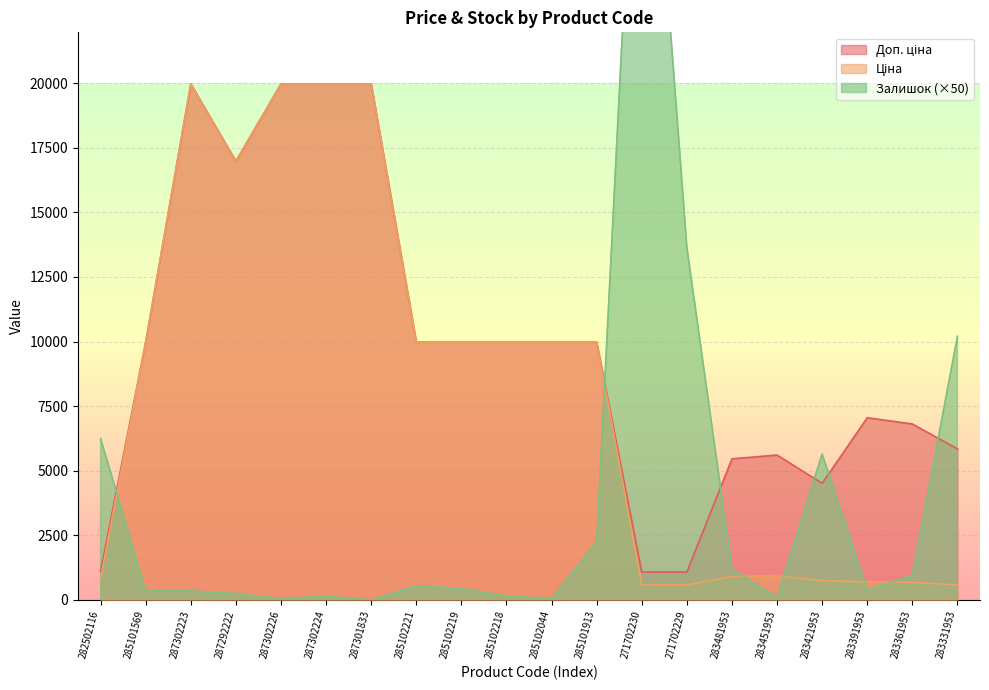

How many interior local peaks does the Ціна series have?

2